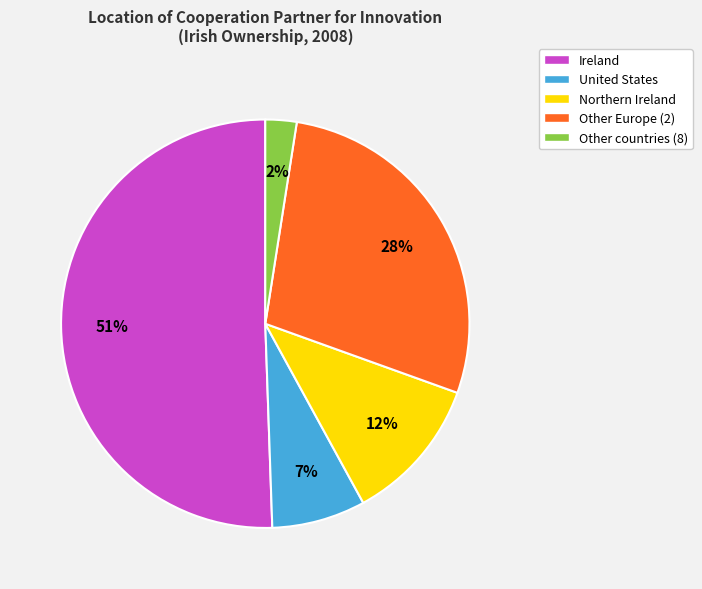

Which has a higher value, Northern Ireland or United States?

Northern Ireland